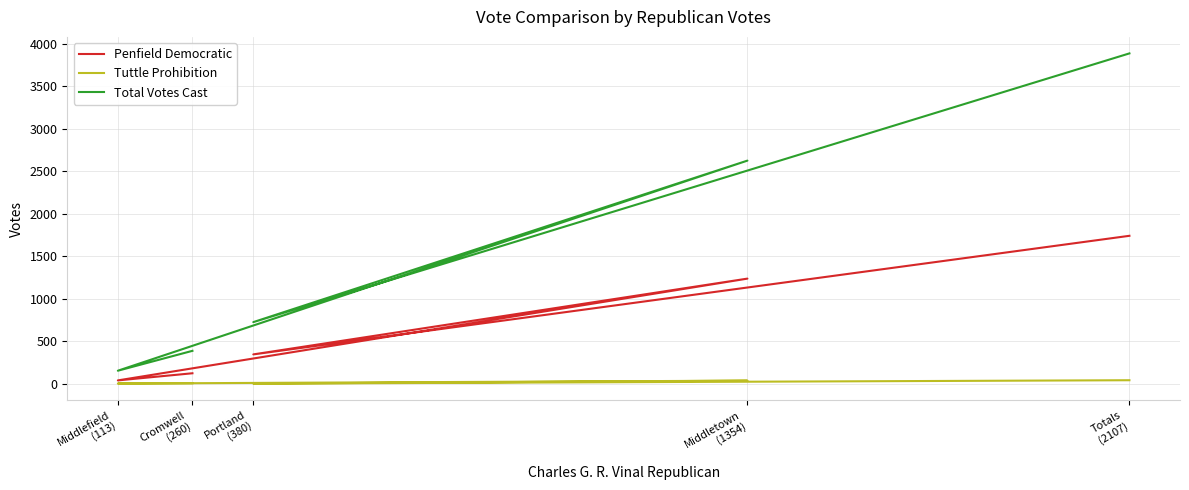

How many interior local valleys does the Tuttle Prohibition series have?

2